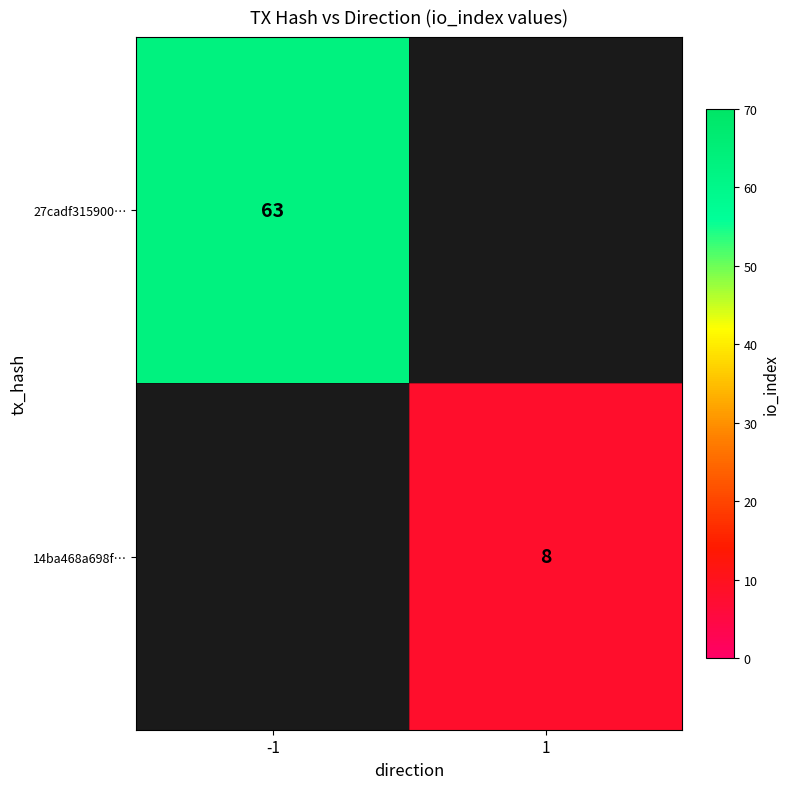

The 27cadf315900… series shows 63 at -1. True or false?

True